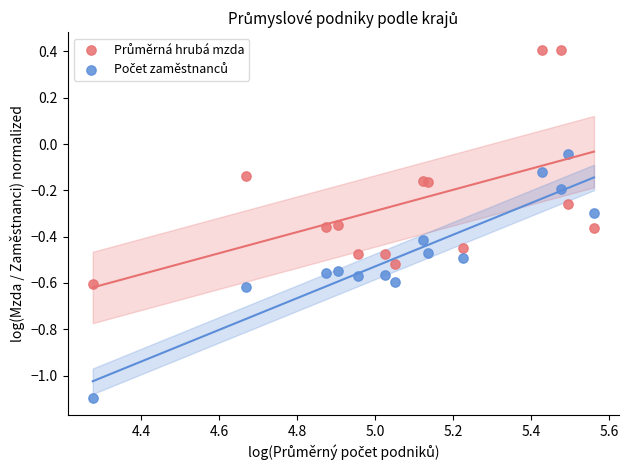

What is the X range (max minus min) for the scatter plot?

1.3